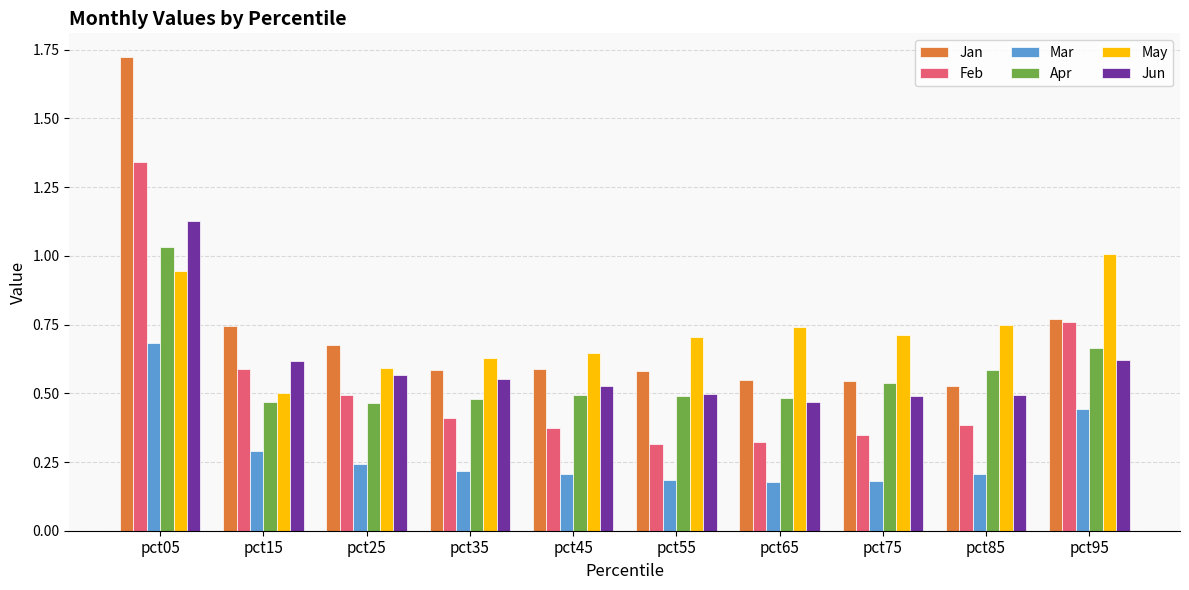

What is the sum of all Jun values?

6.0